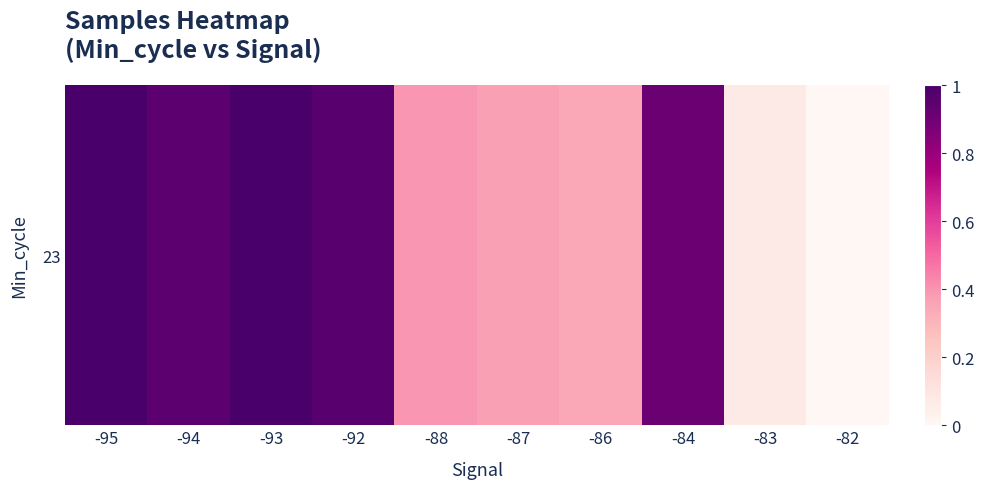

What is the difference between the second highest and minimum values?

1.0